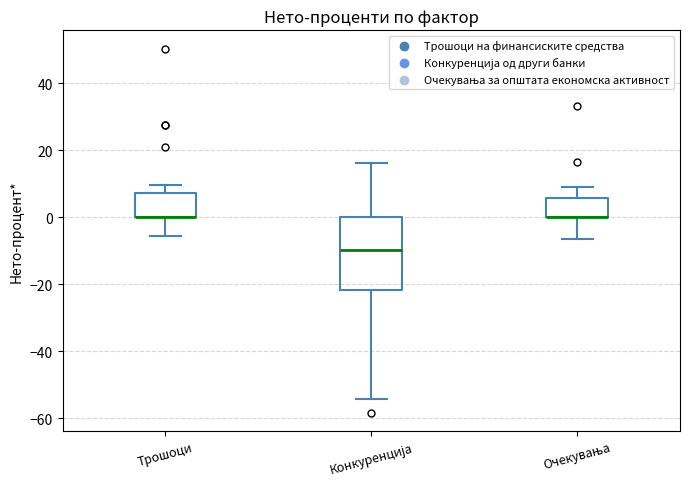

Reading left to right, read every box against the y-axis: the position of its median line, the range the box covers, and the ends of its whiskers. The values are not printed on the chart, so give them approximately, as read against the axis.

Трошоци: median 0 (drawn on the box's lower edge), box 0 to 8, whiskers -6 to 10
Конкуренција: median -10, box -22 to 0, whiskers -54 to 16
Очекувања: median 0 (drawn on the box's lower edge), box 0 to 6, whiskers -6 to 8